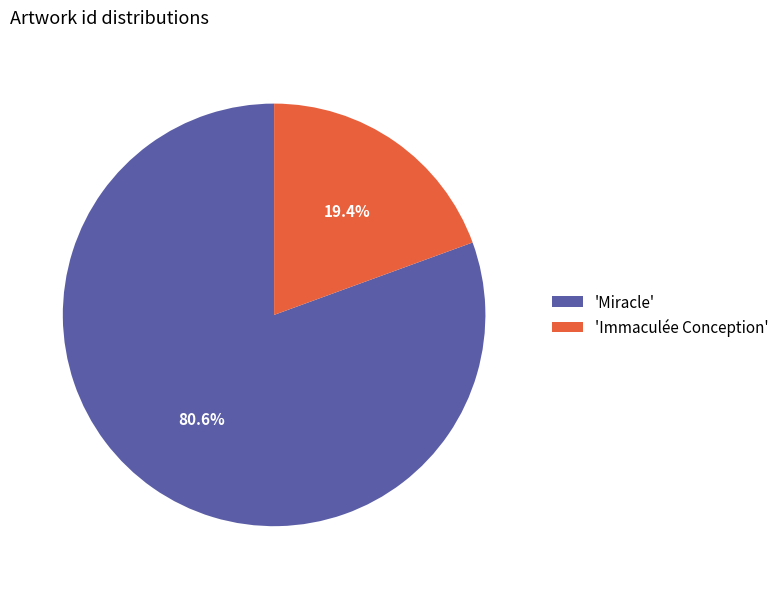

Which category has the smallest portion of the pie?

'Immaculée Conception'